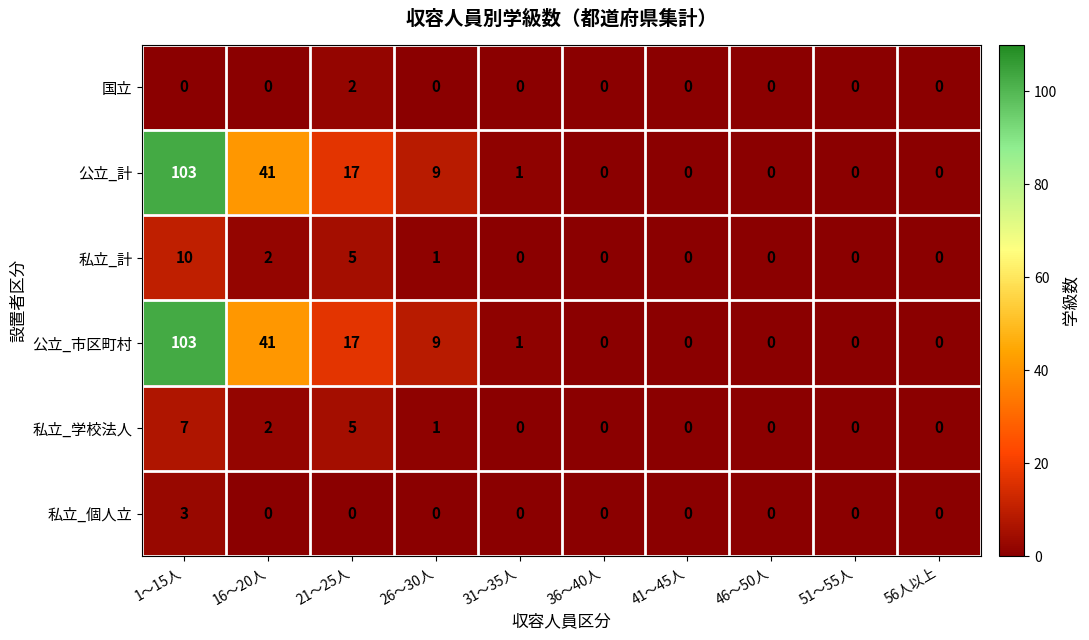

At which category is the sum across all series the highest?

1～15人